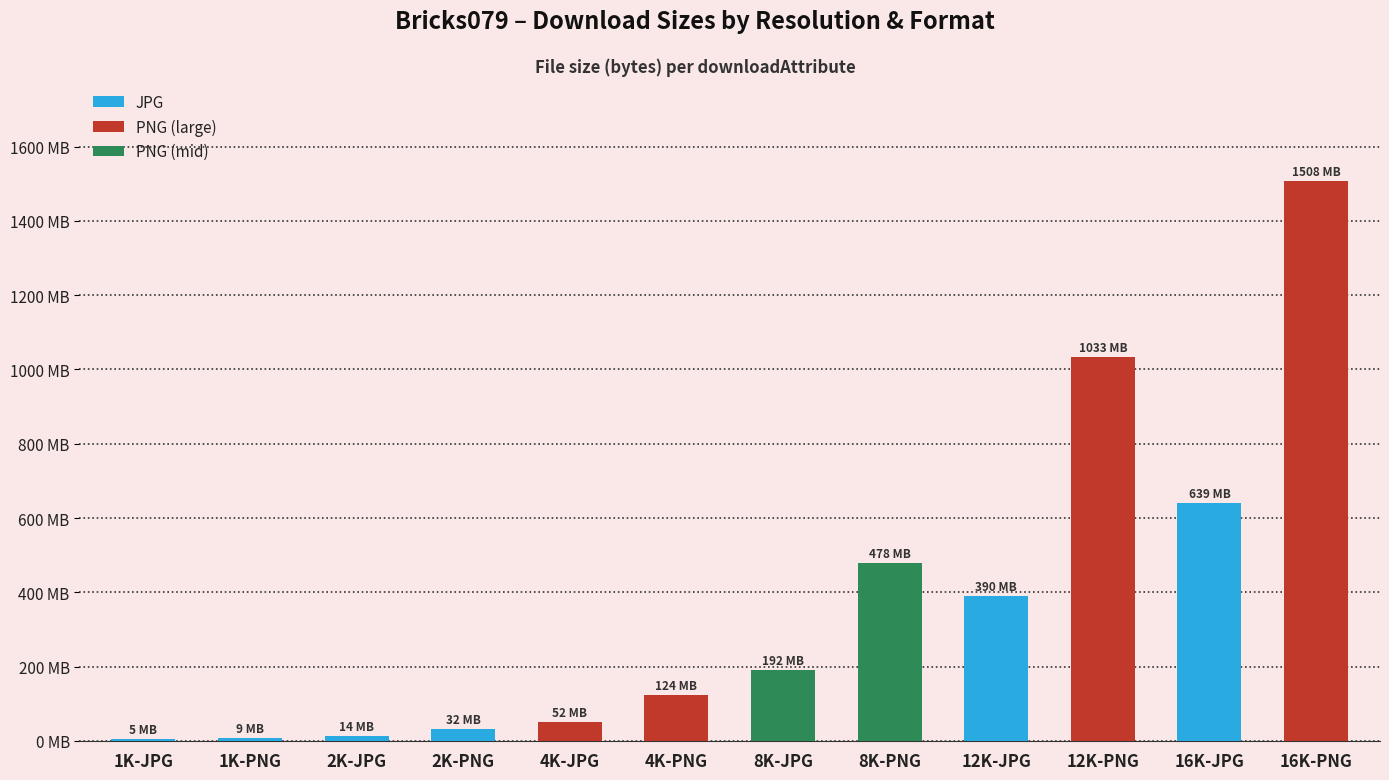

Are the bars horizontal?

No